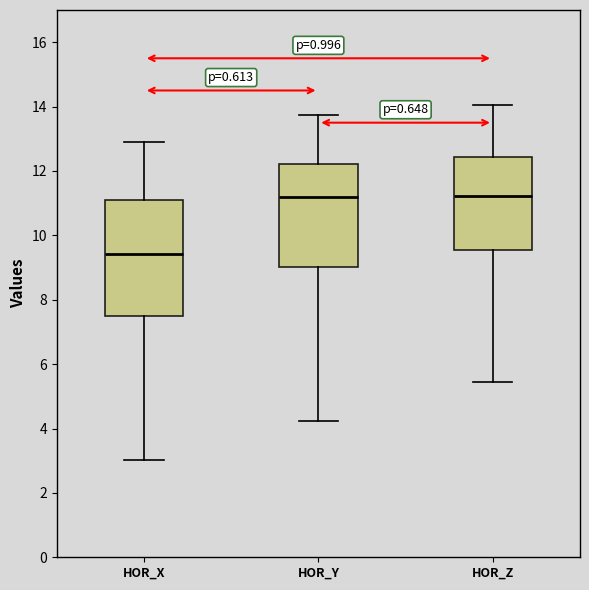

Reading left to right, read every box against the y-axis: the position of its median line, the range the box covers, and the ends of its whiskers. The values are not printed on the chart, so give them approximately, as read against the axis.

HOR_X: median 9.4, box 7.4 to 11.0, whiskers 3.0 to 13.0
HOR_Y: median 11.2, box 9.0 to 12.2, whiskers 4.2 to 13.8
HOR_Z: median 11.2, box 9.6 to 12.4, whiskers 5.4 to 14.0